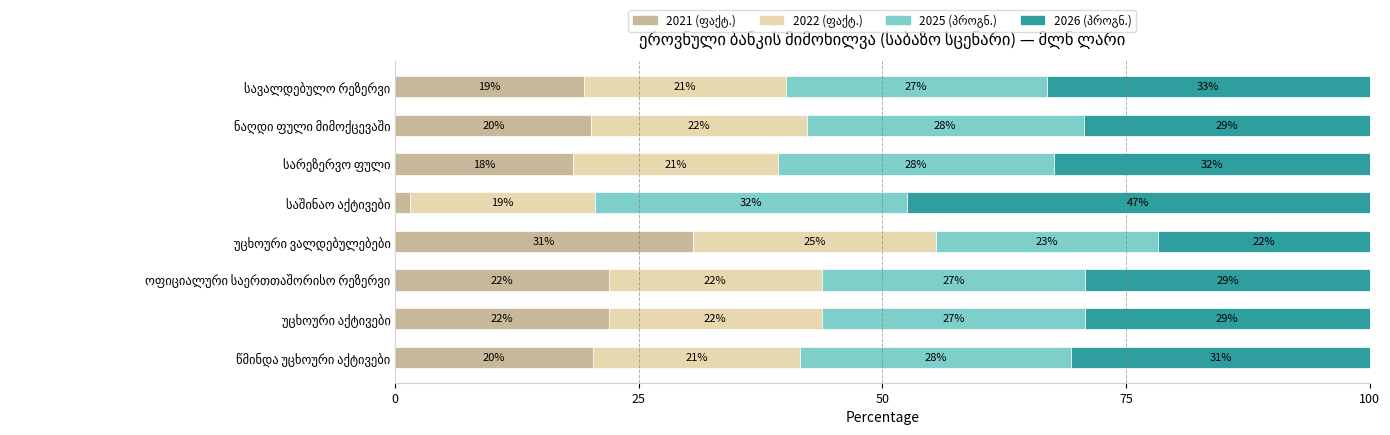

At how many categories does at least one series exceed 21?

8